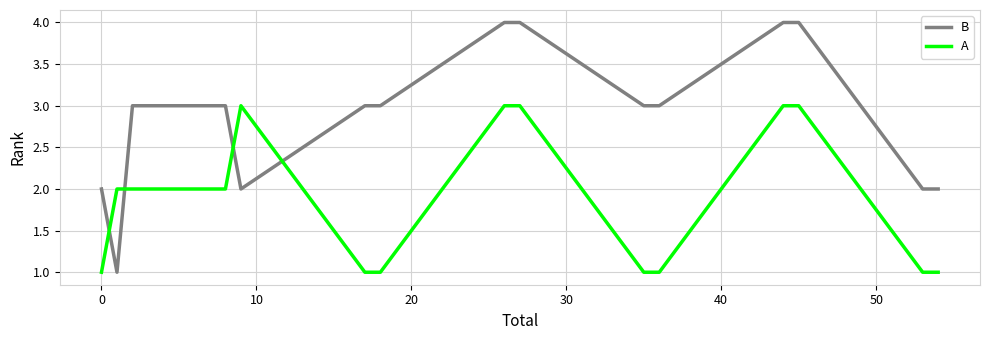

Reading right to left, extract all data points from this chart.

B: 2	2	4	4	3	3	4	4	3	3	2	3	3	3	3	3	3	3	1	2
A: 1	1	3	3	1	1	3	3	1	1	3	2	2	2	2	2	2	2	2	1